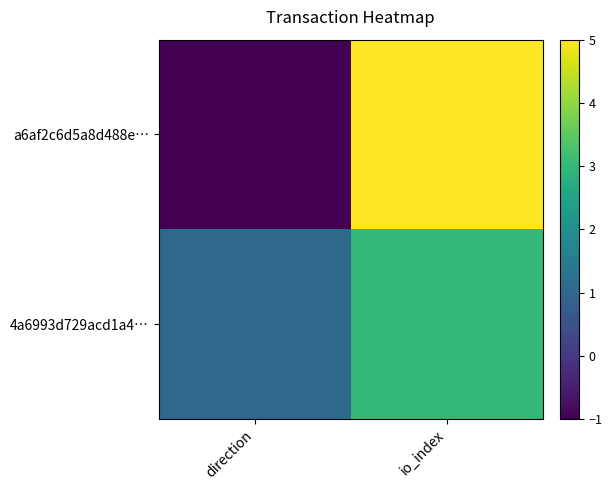

What is the difference between the highest and lowest values at direction?

2